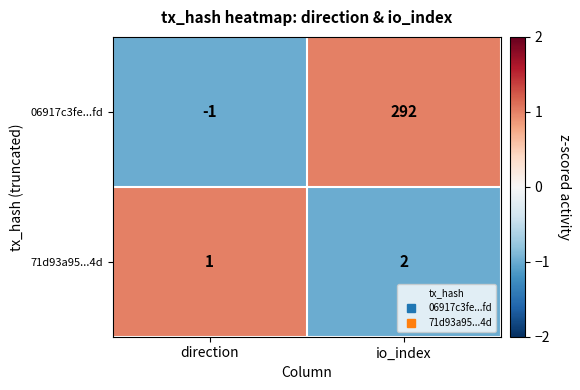

At which category does the chart reach its peak across all series?

io_index